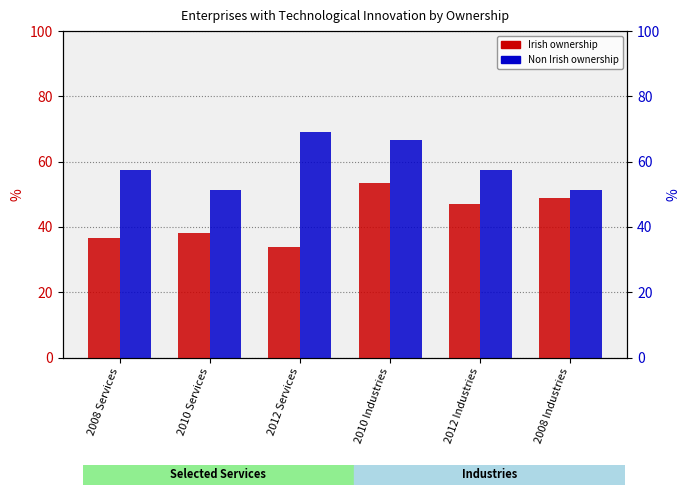

What position from the right is 2012 Services?

4